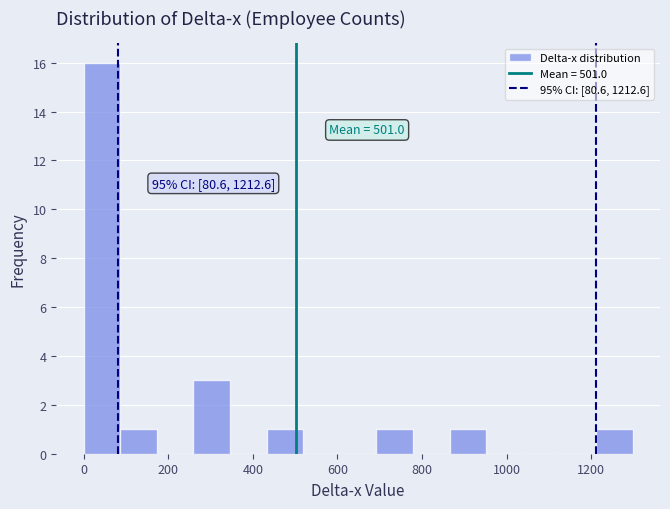

Over which range of the x-axis is the bar tallest?

0 to 80